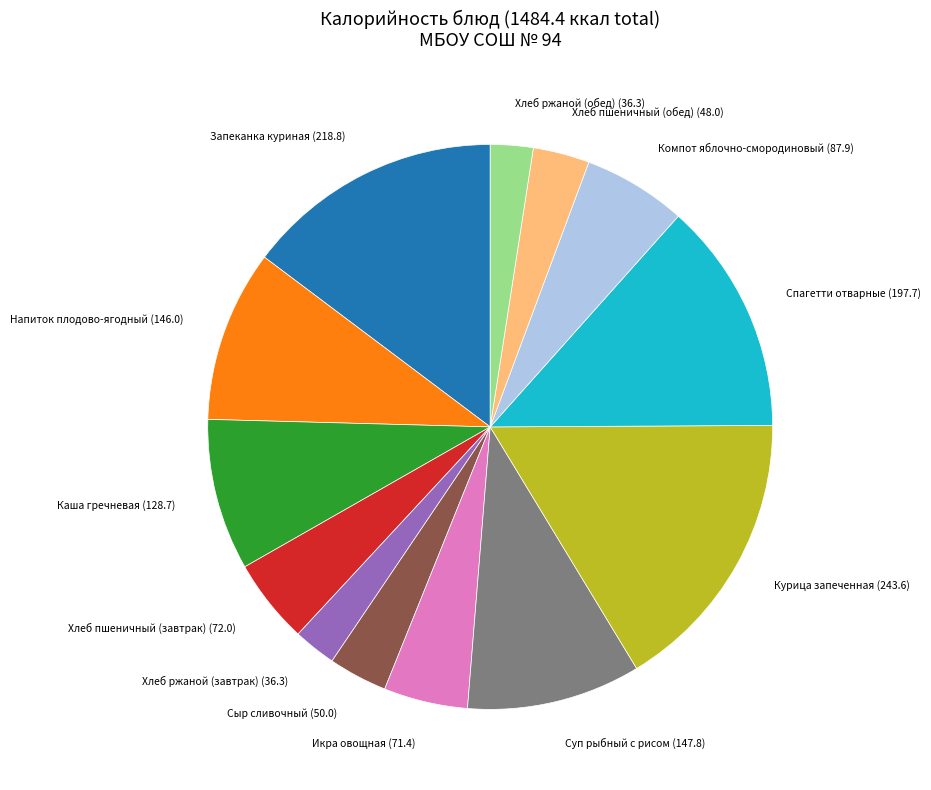

How many slices are in this pie chart?

13